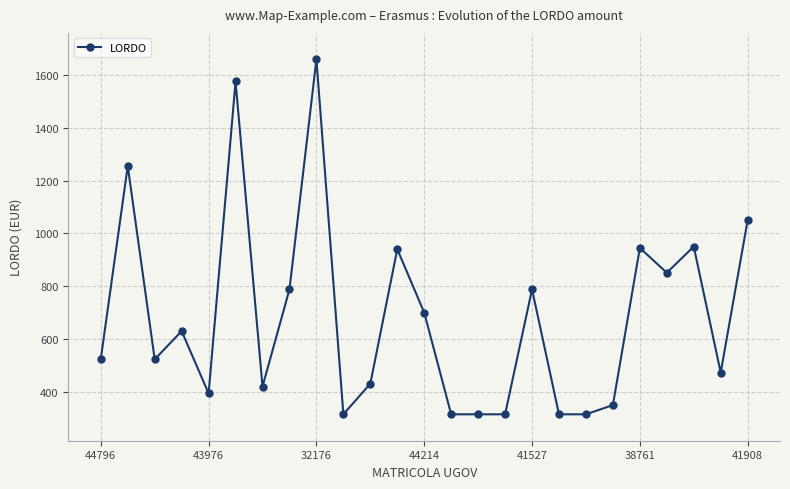

What is the difference between the second highest and second lowest values?

1260